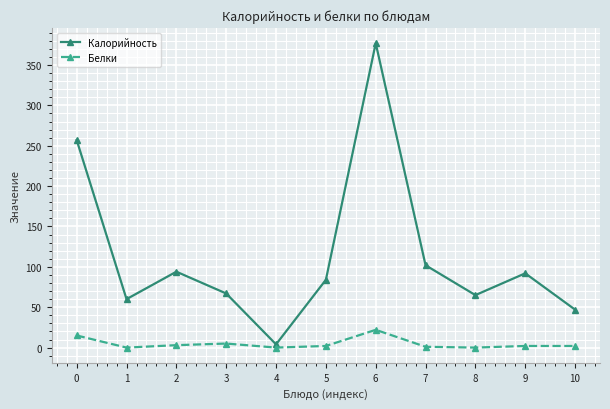

List the series in order of their overall mean, lowest first.

Белки, Калорийность